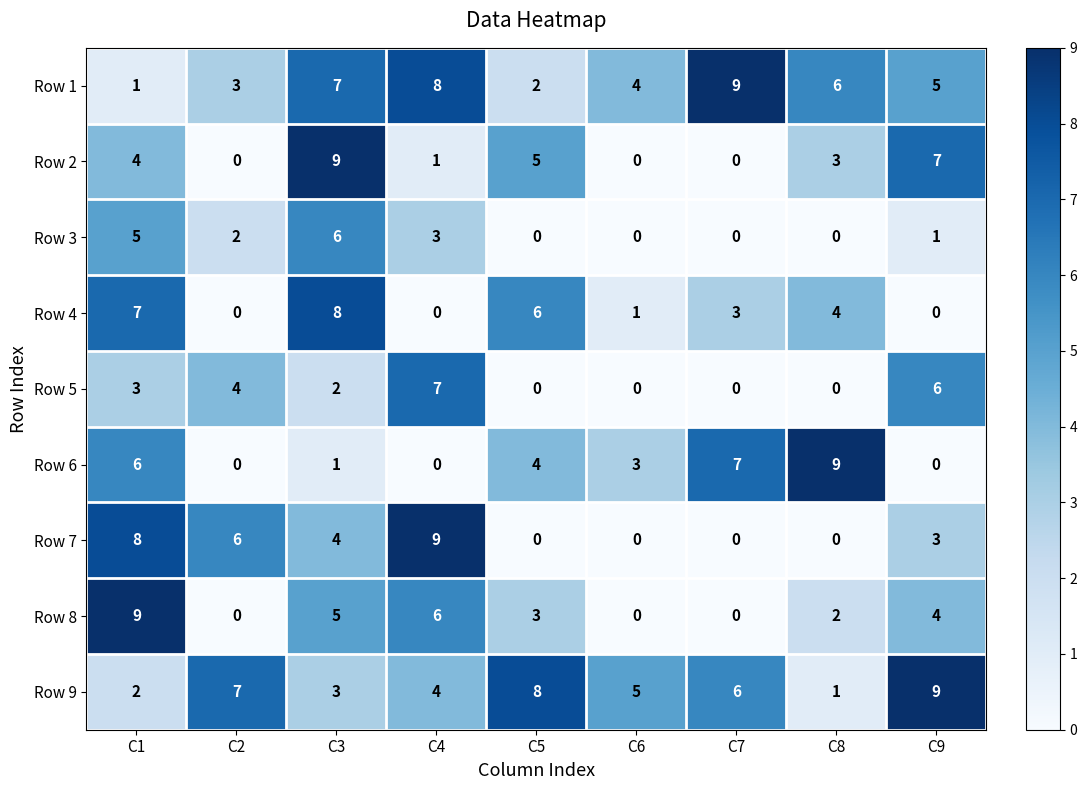

What is the sum of the Row 3 values at C2 and C3?

8